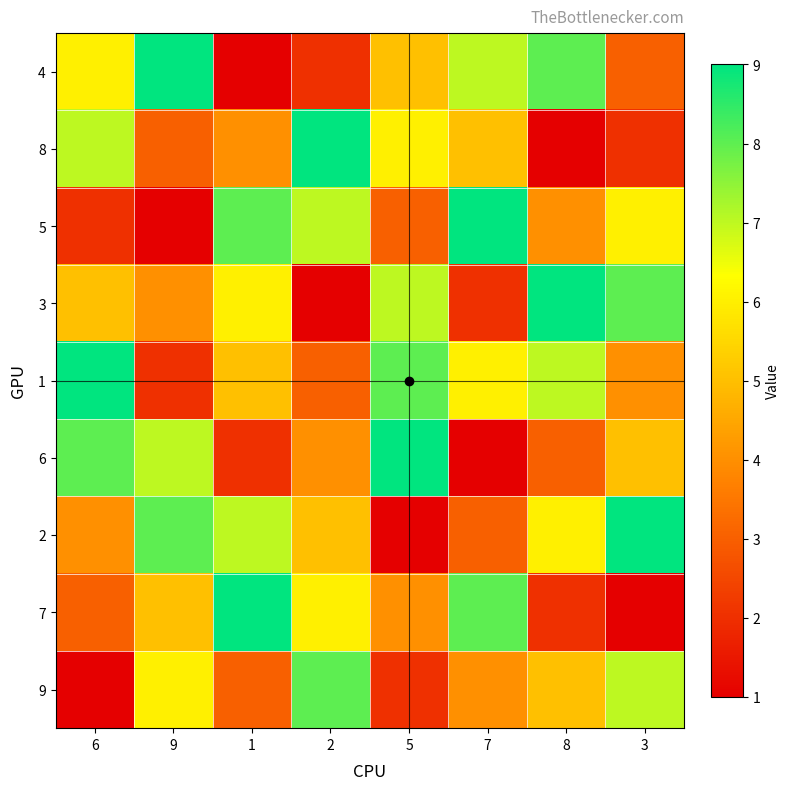

What is the total value across all series at 2?

45